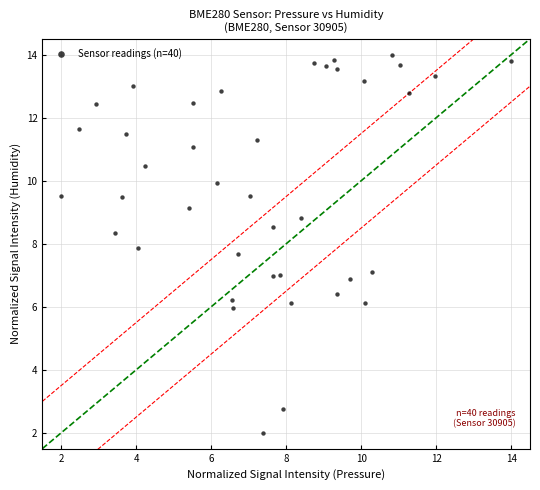

What is the range of X values (max minus min)?

12.0